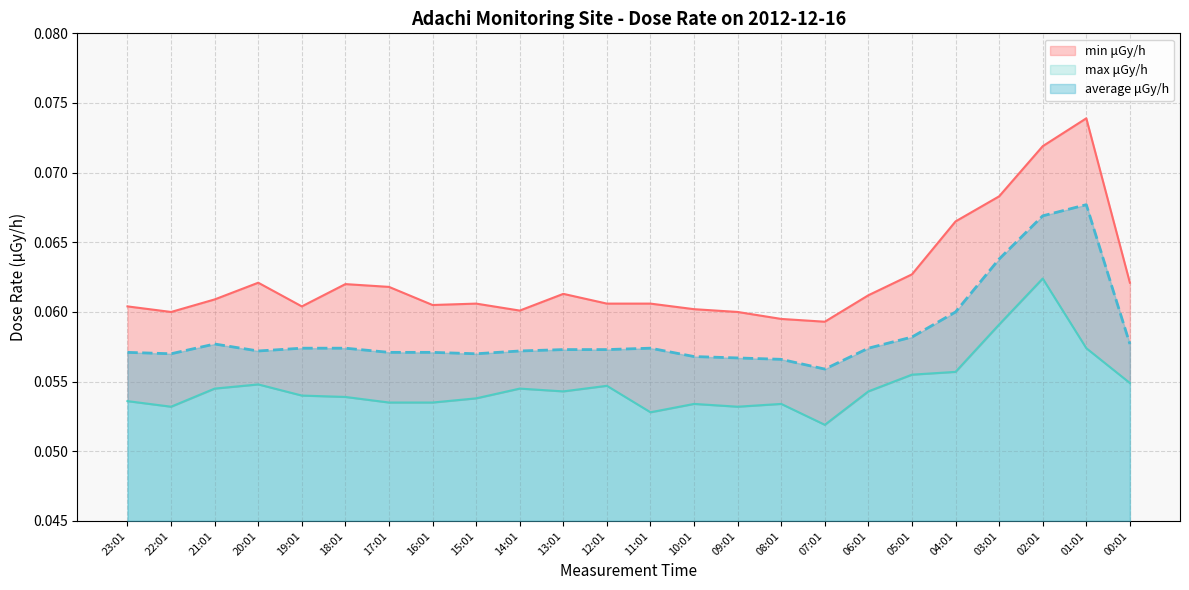

What is the total value across all series at 08:01?

0.2